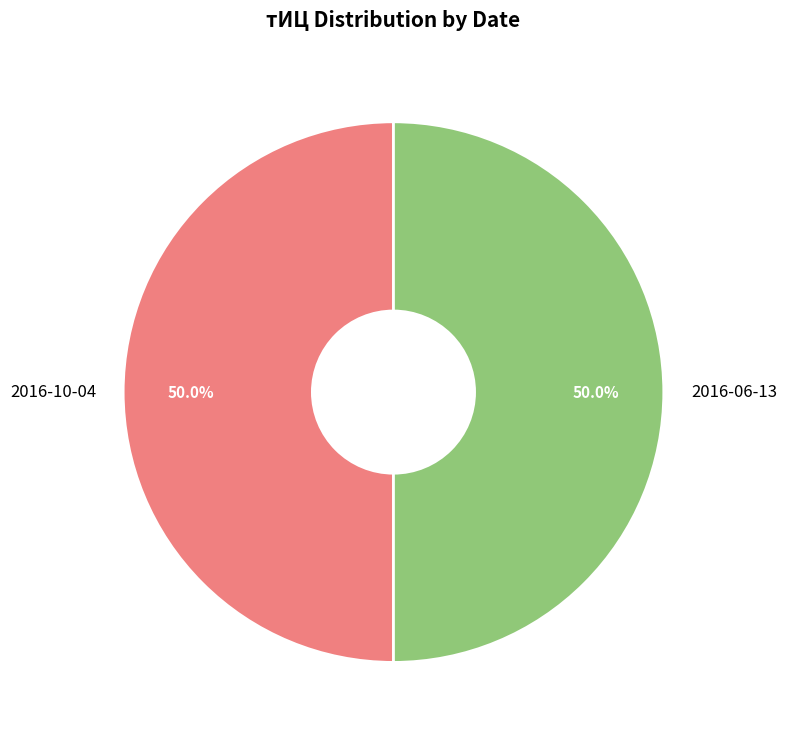

To the nearest percent, what portion does 2016-10-04 represent?

50%